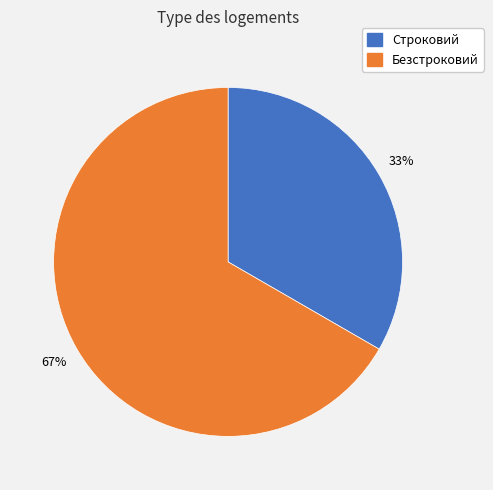

Count the number of slices in the pie.

2